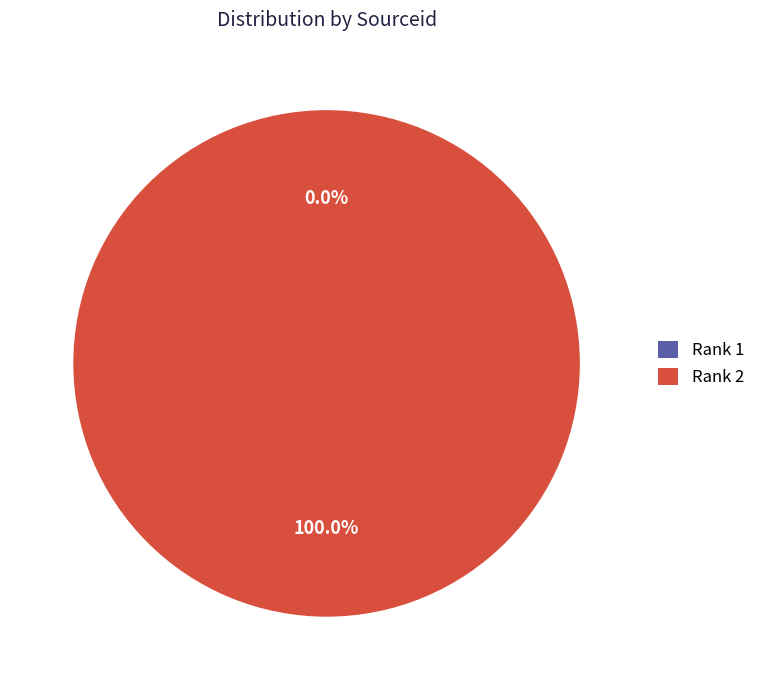

Which slice is the largest?

Rank 2